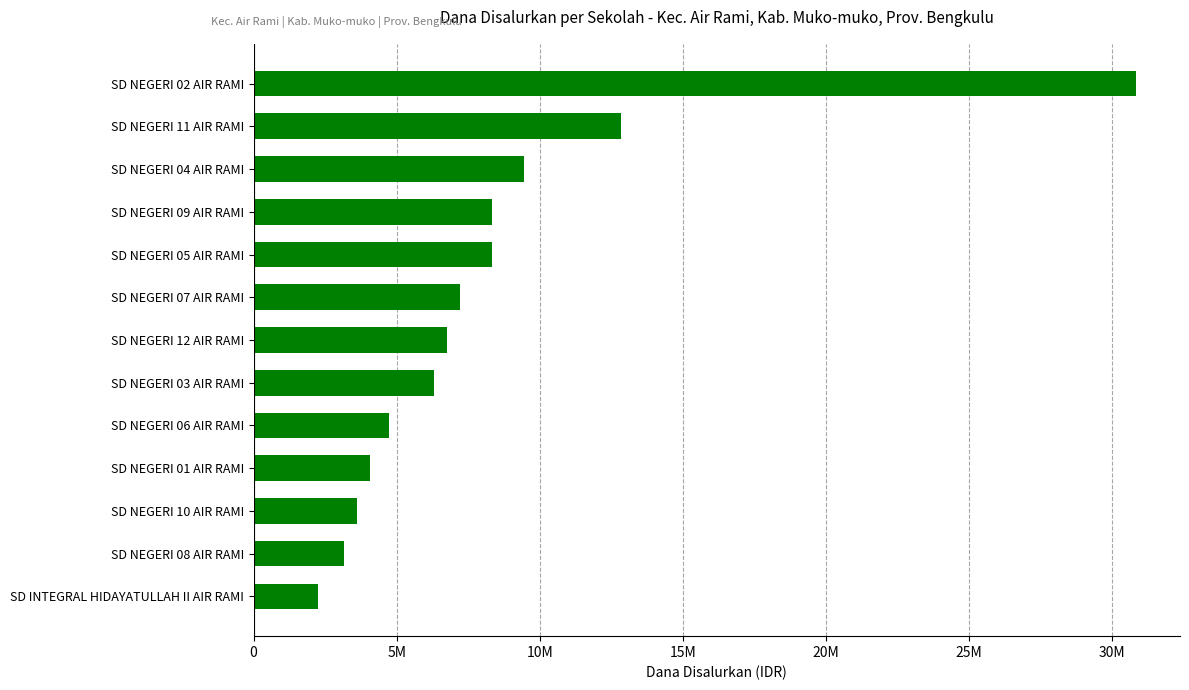

What is the sum of all values?

107775000